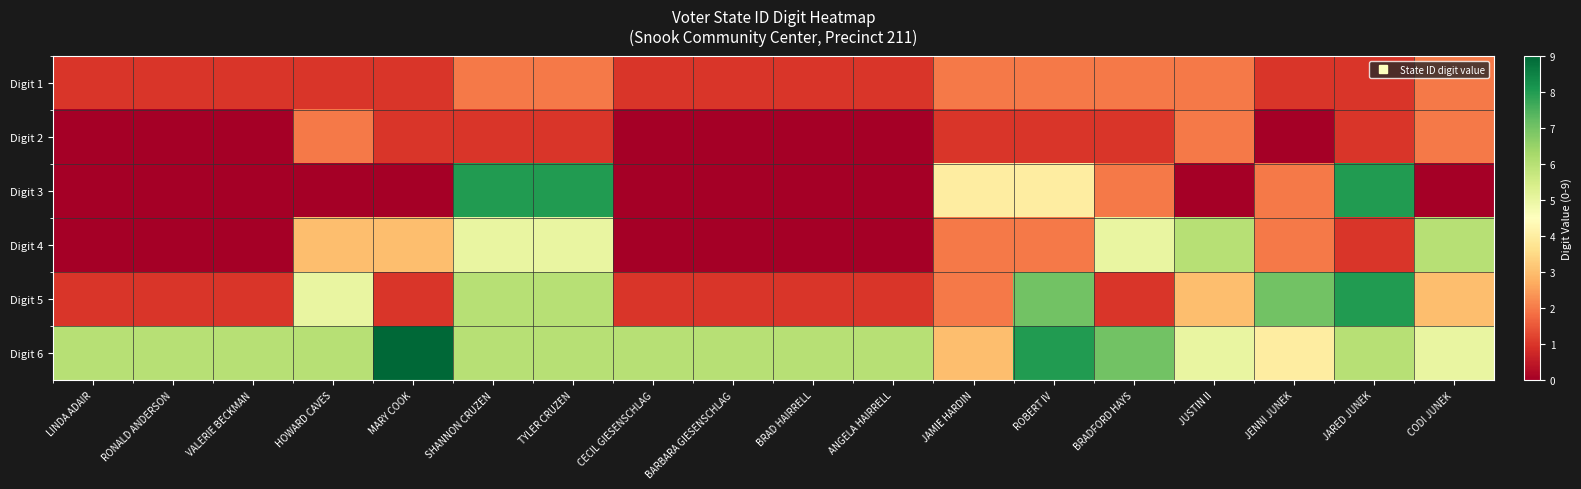

What is the greatest value displayed?

9